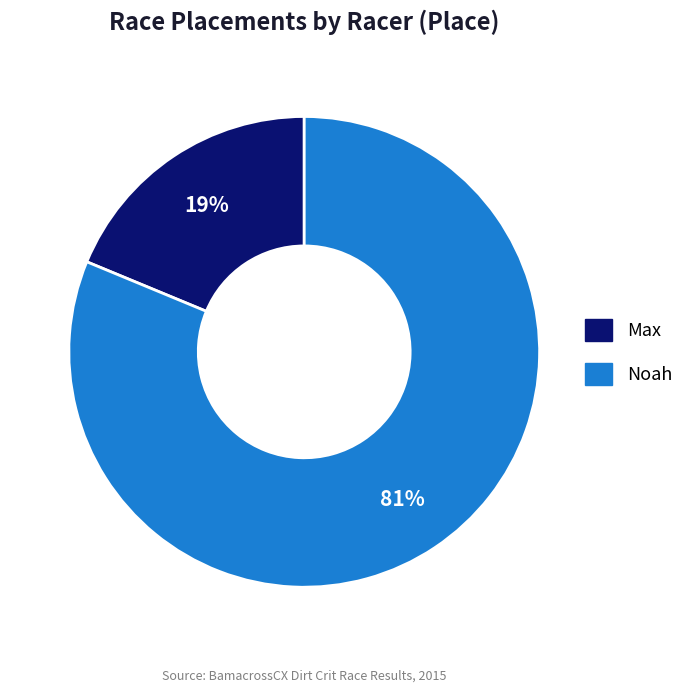

Between Max and Noah, which is larger?

Noah